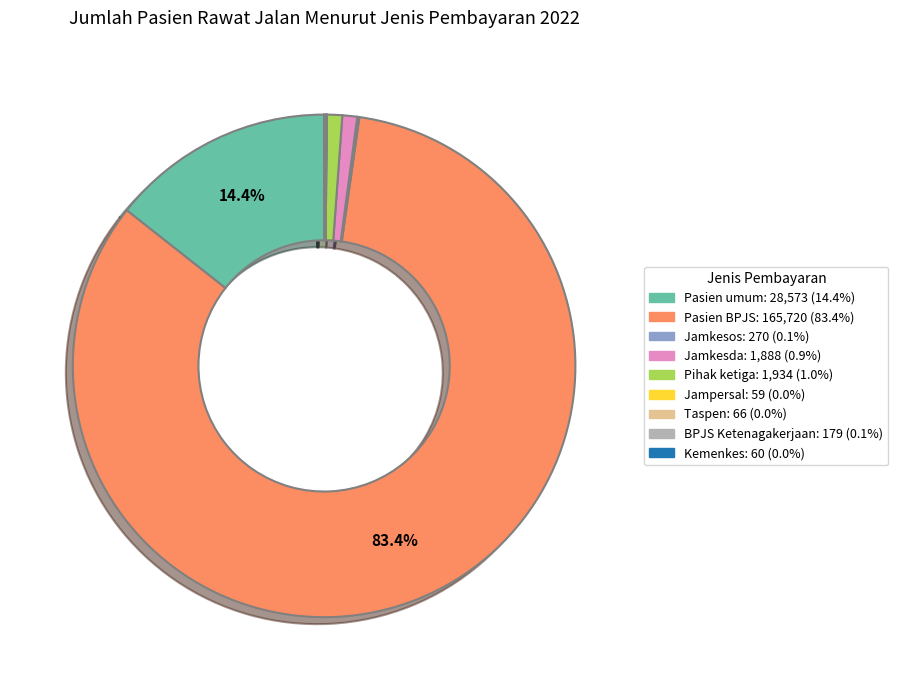

What is the largest slice in the pie chart?

Pasien BPJS